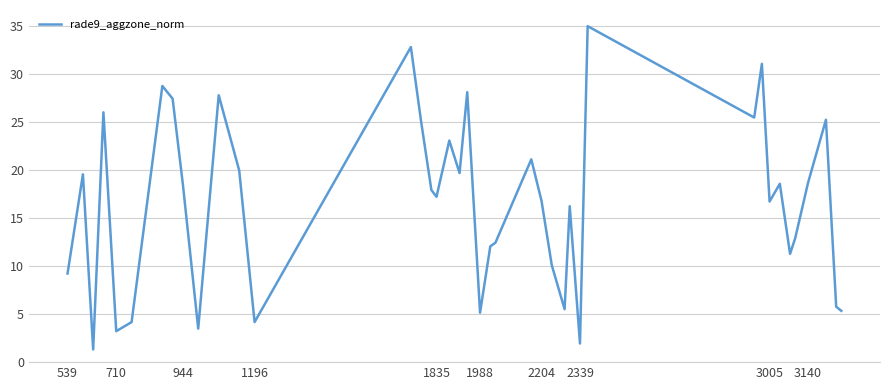

What is the smallest value displayed?

1.3